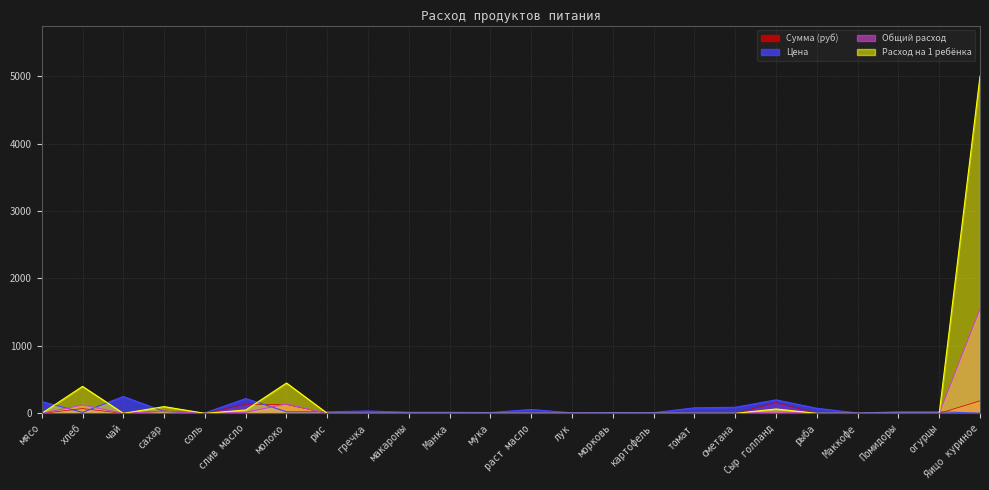

How many interior local peaks does the Расход на 1 ребёнка series have?

4